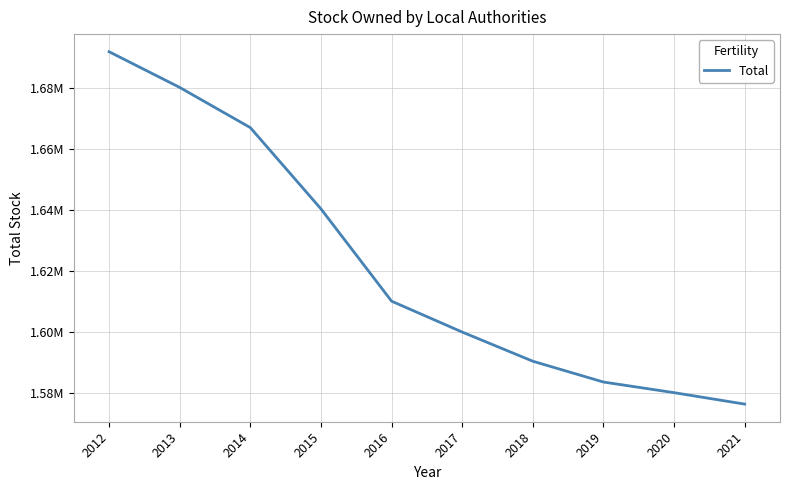

Reading right to left, extract all data points from this chart.

1576370.0	1580127.0	1583613.0	1590439.0	1600010.9	1610141.8	1640420.4	1667074.0	1680266.8	1691978.2